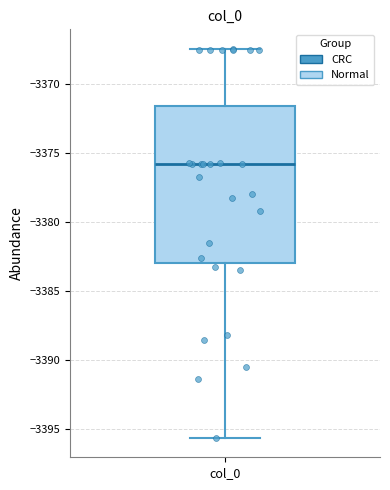

Read this box plot against the y-axis: the position of the median line, the range covered by the box, and the ends of both whiskers. The values are not printed on the chart, so give them approximately, as read against the axis.

median -3376.0, box -3383.0 to -3371.5, whiskers -3395.5 to -3367.5